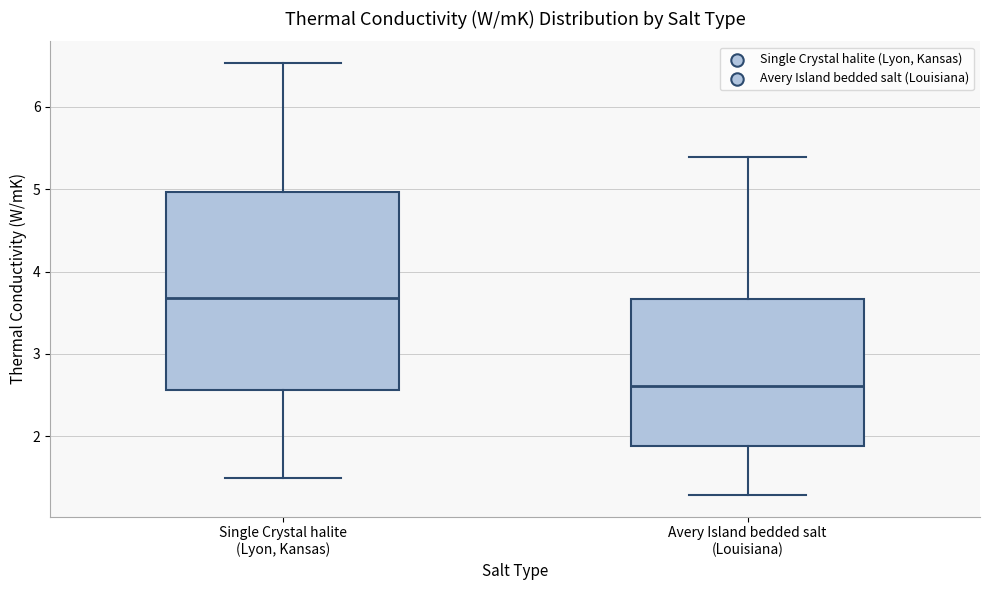

Which box's median line is the highest?

Single Crystal halite (Lyon, Kansas)